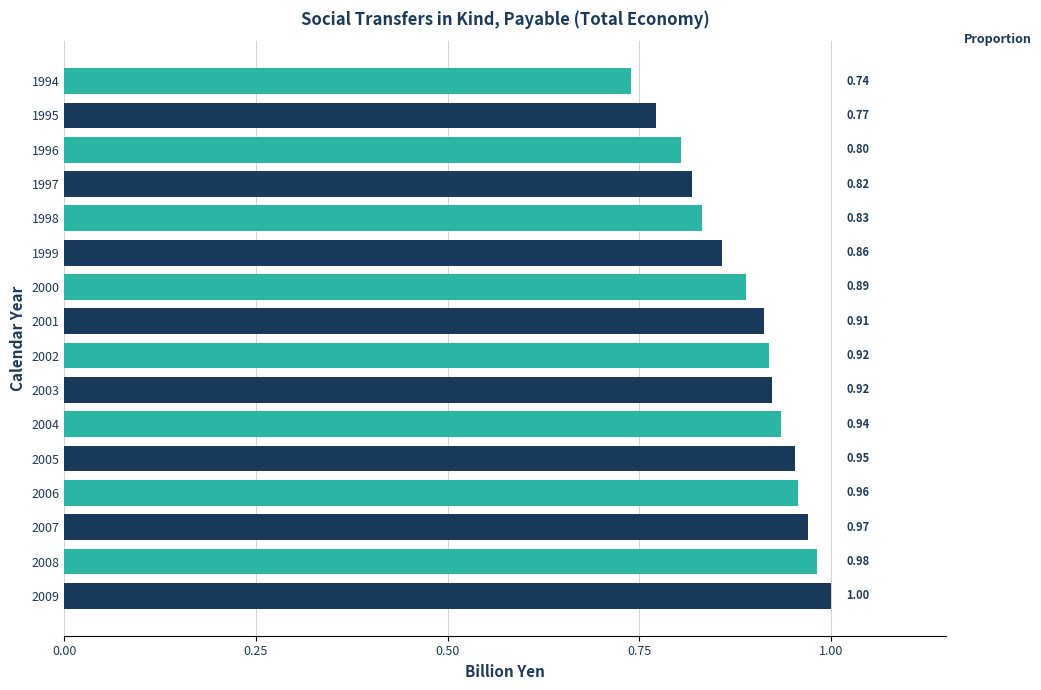

Which label corresponds to the largest value in the chart?

2009